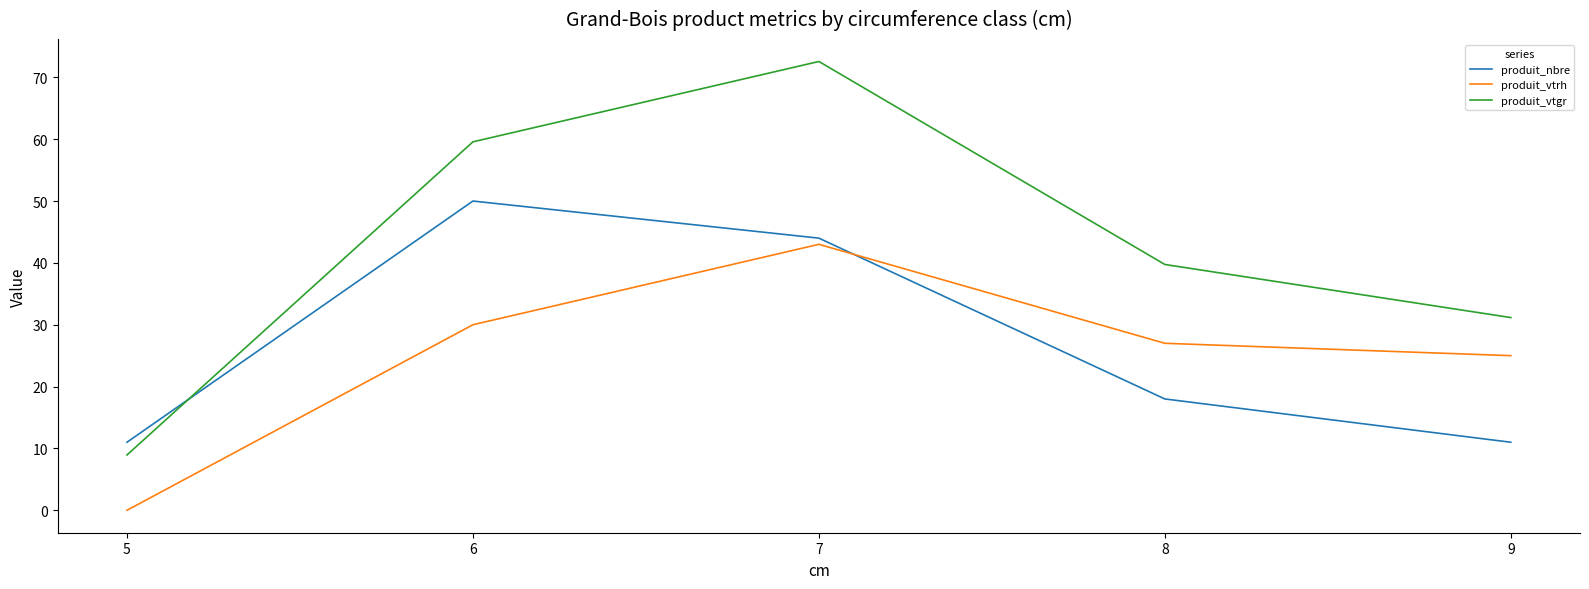

Which label corresponds to the largest value in the chart?

7